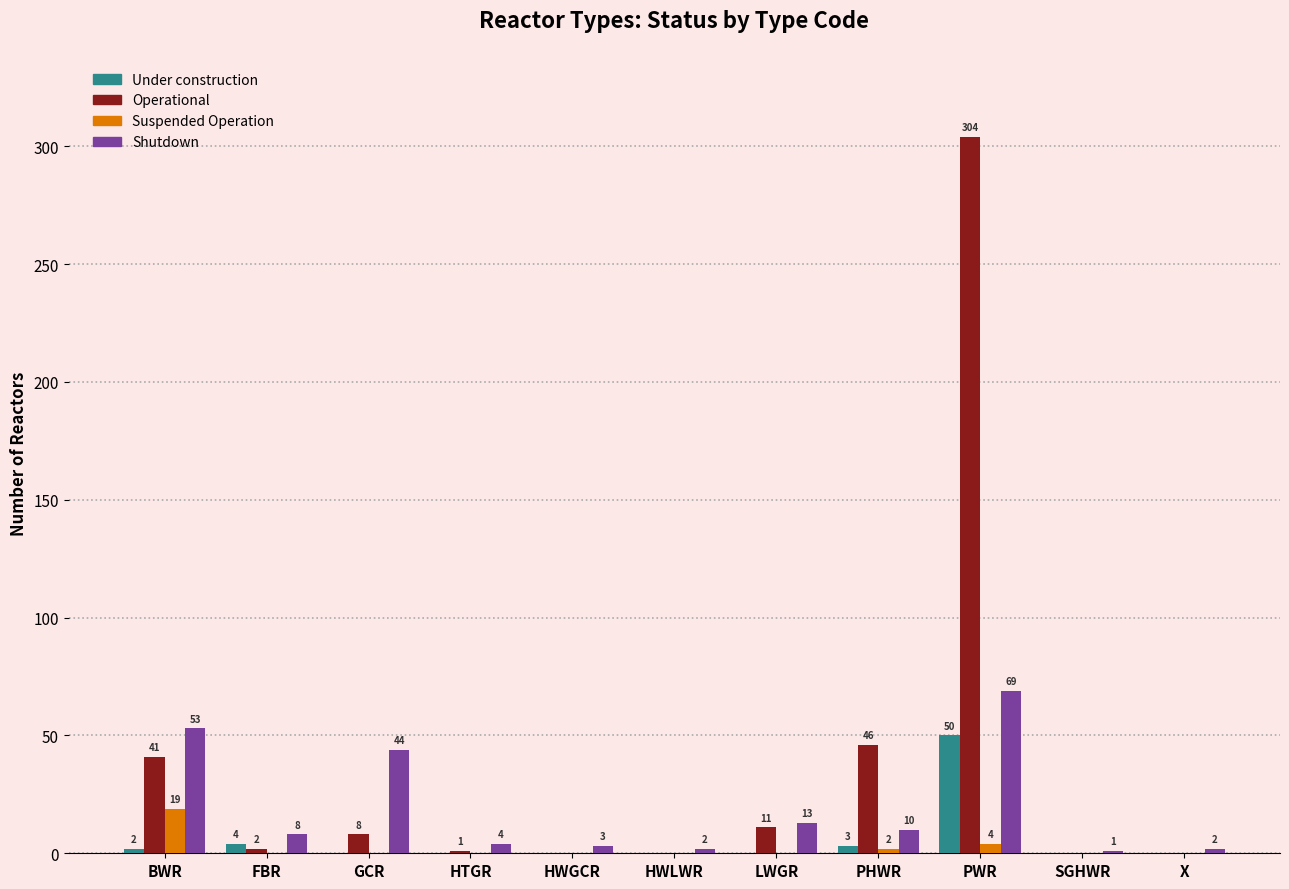

What is the sum of all Suspended Operation values?

25